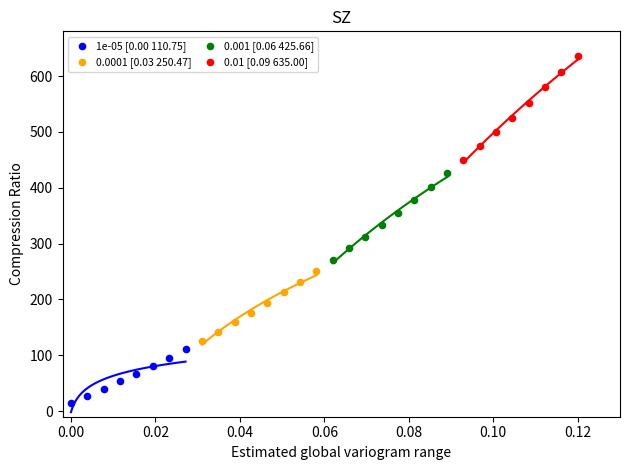

Which series has the widest spread of Y values?

0.01 [0.09 635.00]